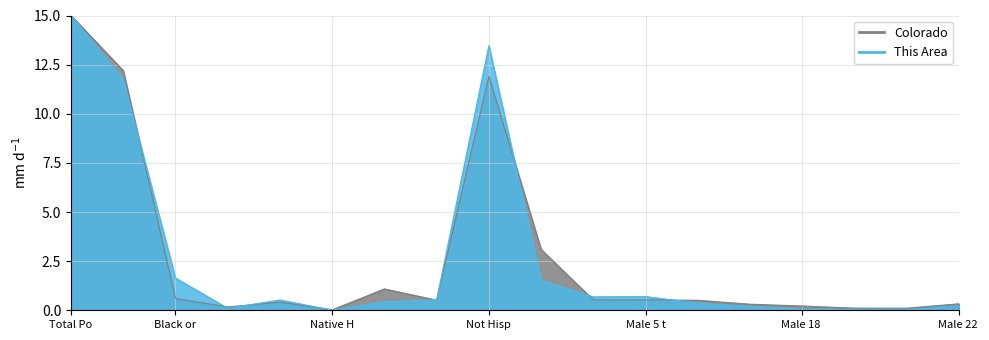

Reading left to right, list all the values displayed in this chart.

This Area: 15.0	11.8	1.6	0.1	0.5	0.0	0.4	0.5	13.5	1.5	0.7	0.7	0.4	0.2	0.1	0.0	0.0	0.2
Colorado: 15.0	12.2	0.6	0.2	0.4	0.0	1.1	0.5	11.9	3.1	0.5	0.5	0.5	0.3	0.2	0.1	0.1	0.3